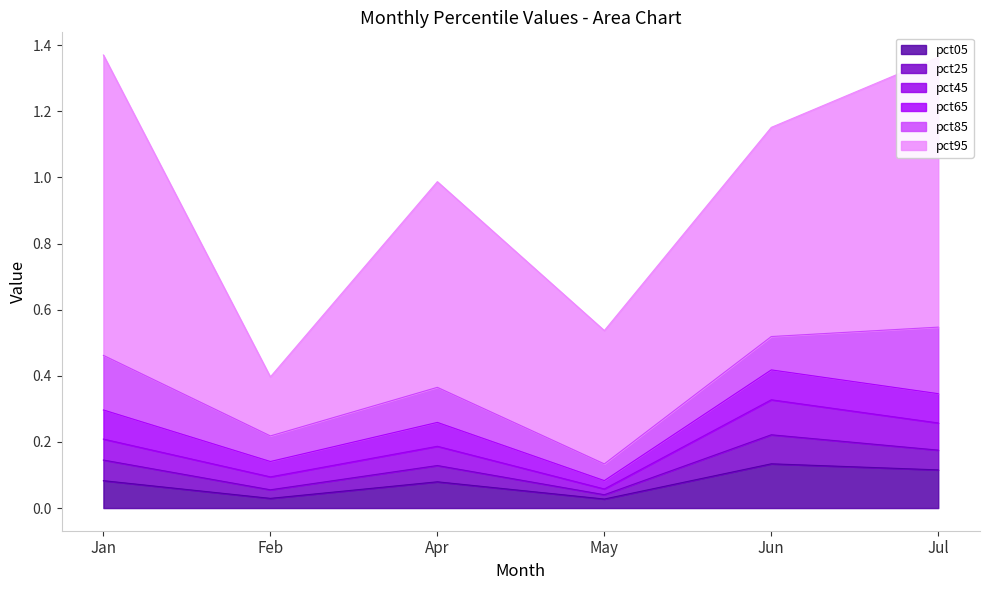

Count the pct05 values in the range 0 to 1.

6